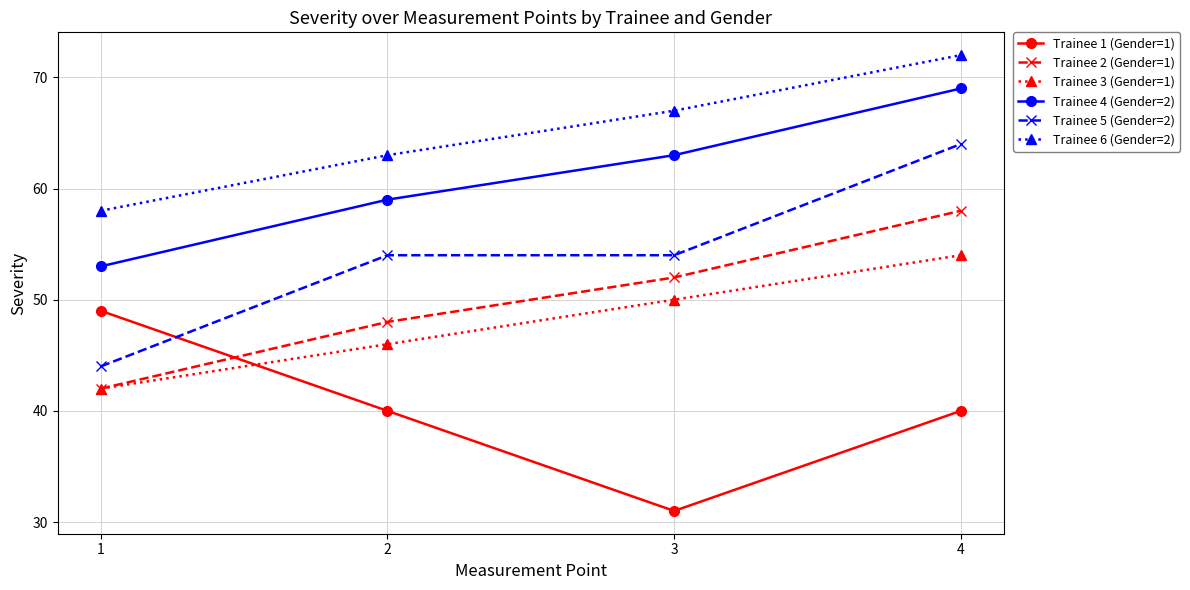

Which label corresponds to the smallest value in the chart?

3